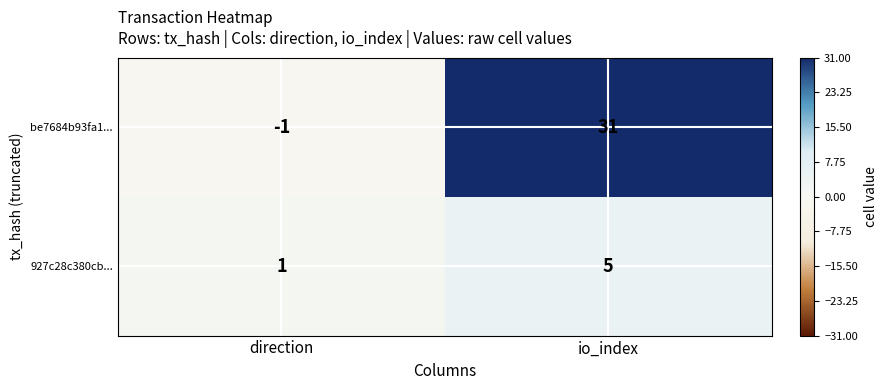

Reading left to right, what are all the values shown in this chart?

be7684b93fa1...: direction=-1	io_index=31
927c28c380cb...: direction=1	io_index=5